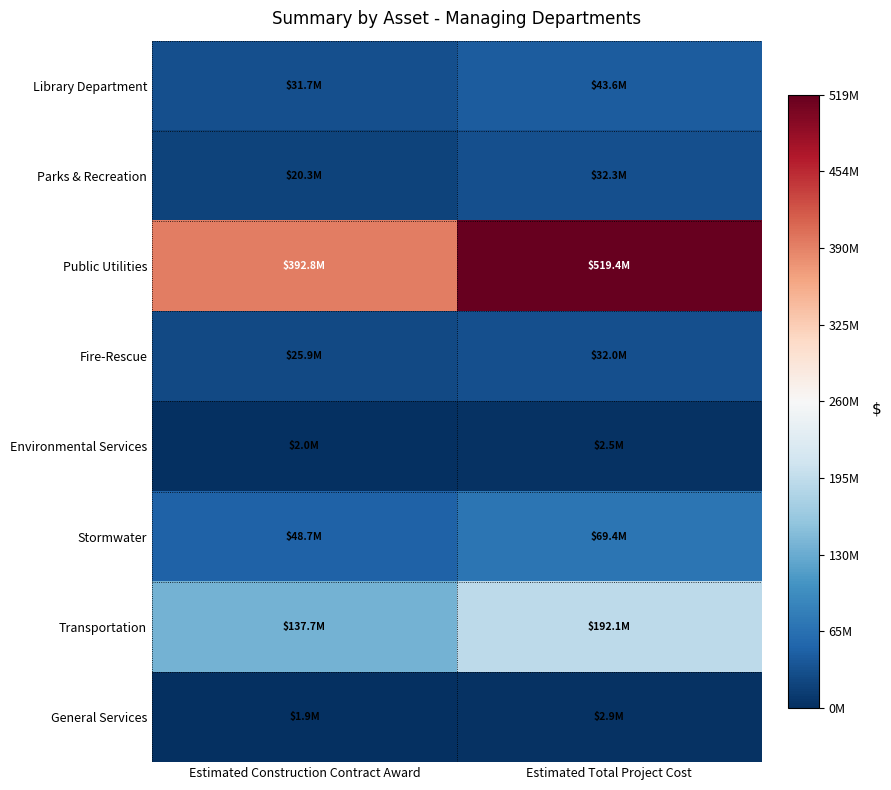

Rank the series at Estimated Construction Contract Award from lowest to highest value.

General Services, Environmental Services, Parks & Recreation, Fire-Rescue, Library Department, Stormwater, Transportation, Public Utilities